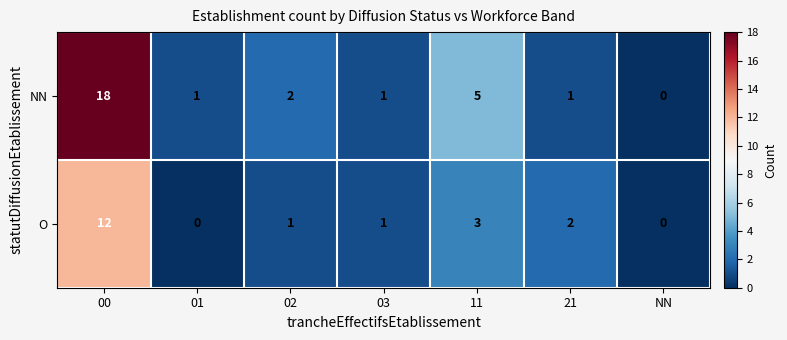

What is the sum of all NN values?

28